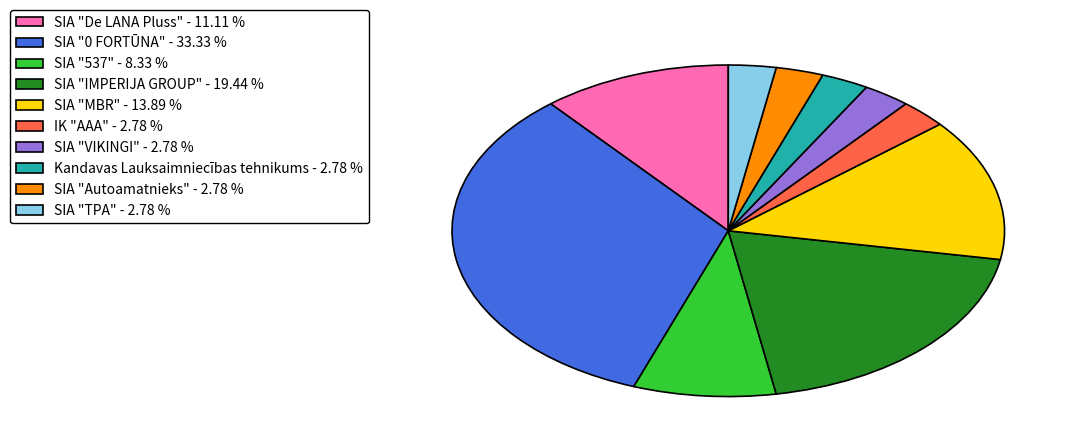

Do SIA "VIKINGI" - 2.78 % and SIA "TPA" - 2.78 % together represent more than half of the pie?

No